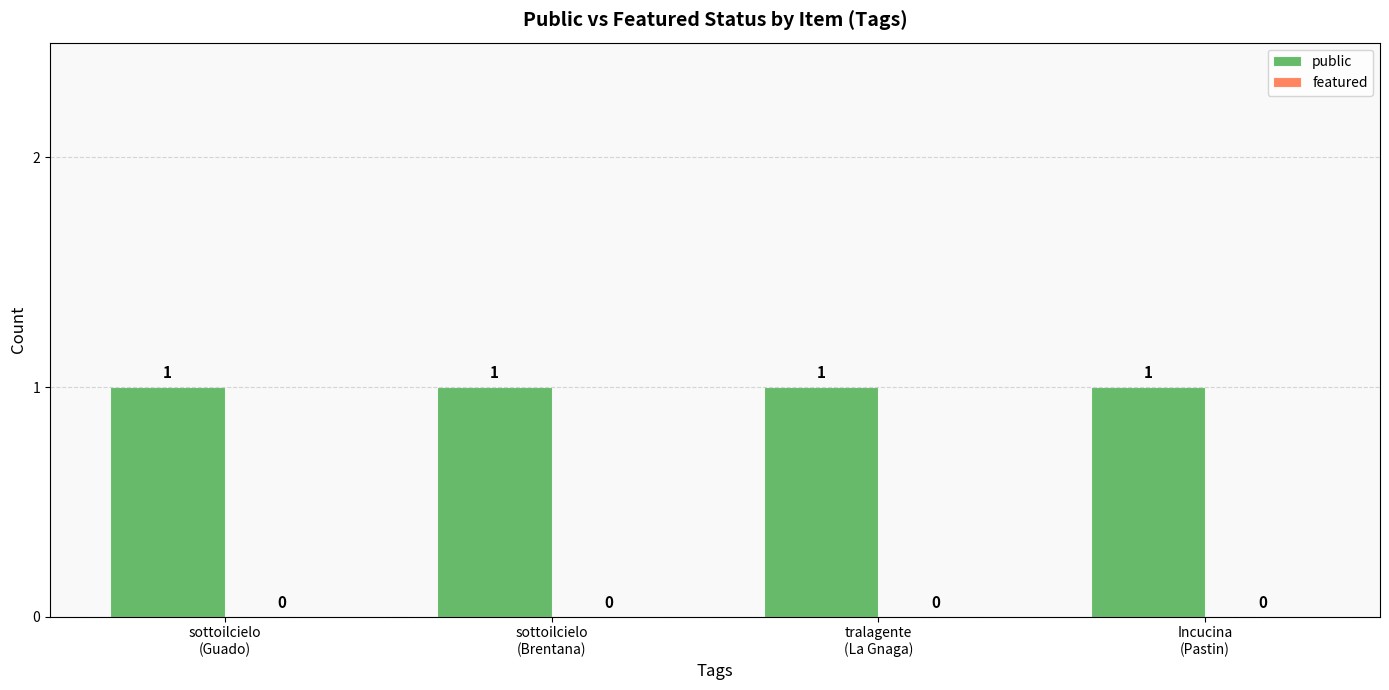

True or false: featured has a value of 0 at sottoilcielo
(Brentana).

True